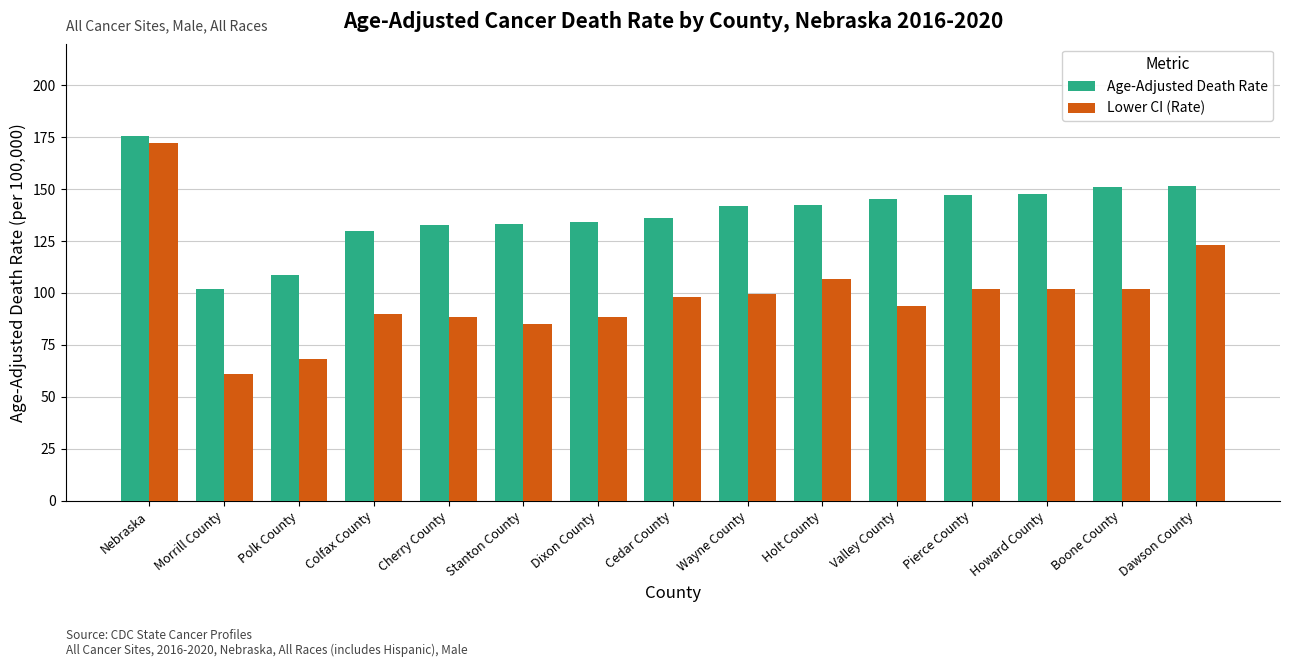

What are all the series names shown in the legend?

Age-Adjusted Death Rate, Lower CI (Rate)